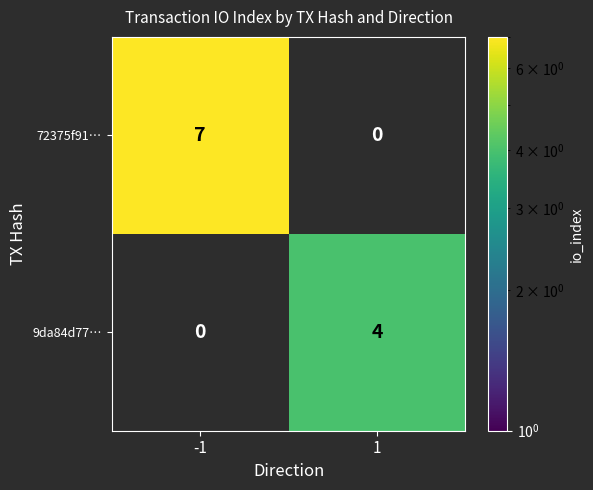

List the series in order of their peak value, lowest first.

9da84d77…, 72375f91…